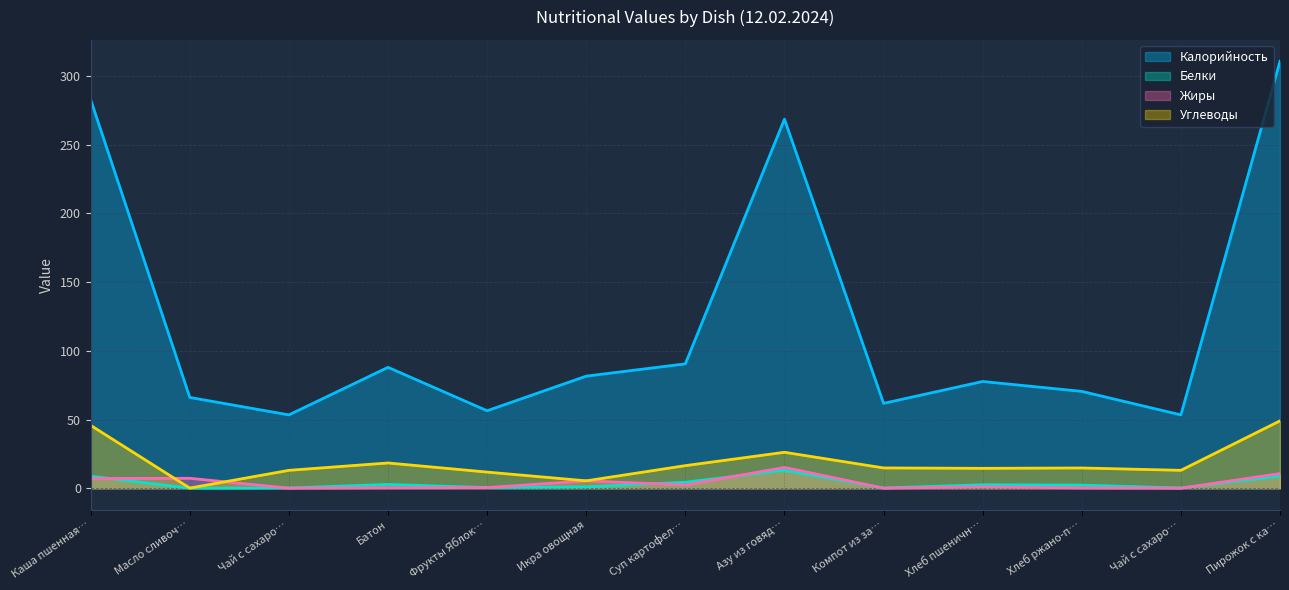

How many lines are shown in the chart?

4